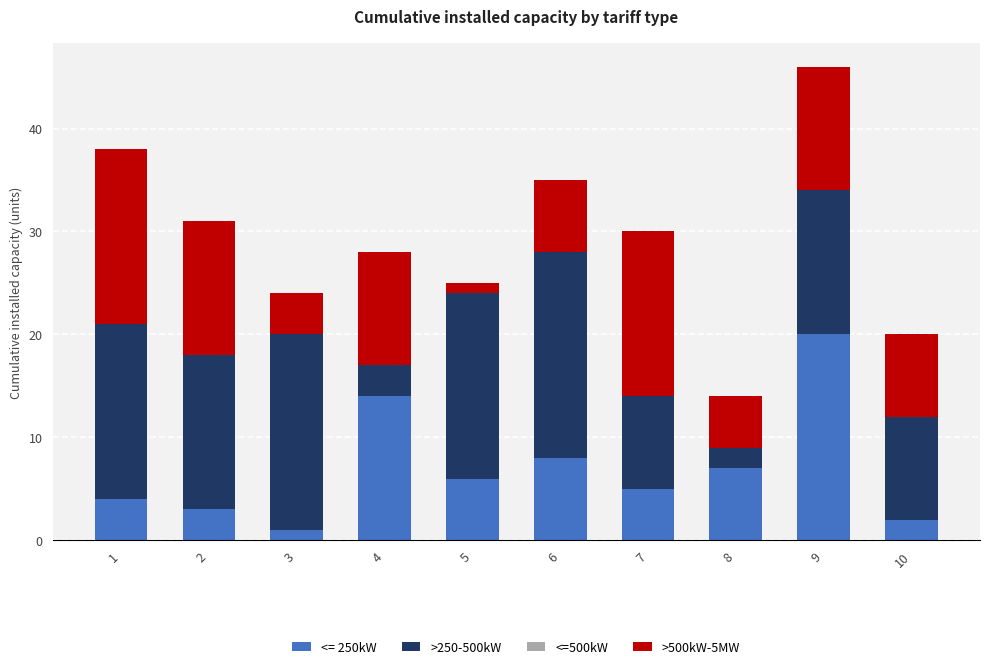

What is the maximum value for <= 250kW?

20